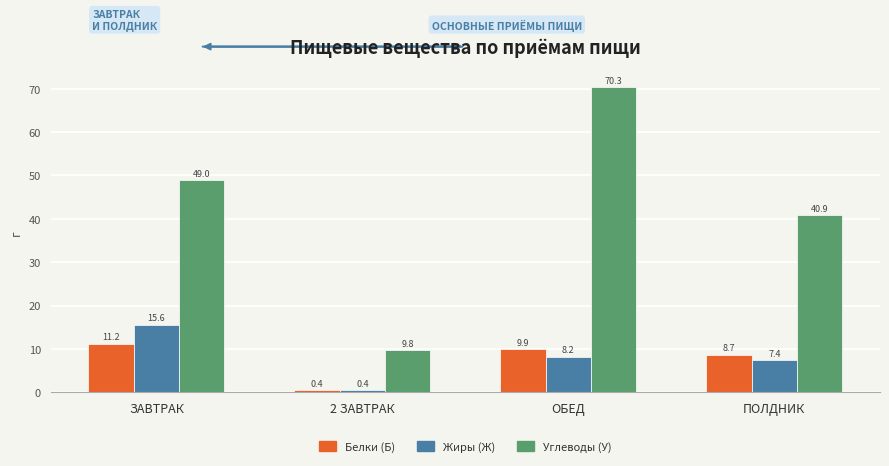

Reading left to right, extract all data points from this chart.

Белки (Б): ЗАВТРАК=11.2	2 ЗАВТРАК=0.4	ОБЕД=9.9	ПОЛДНИК=8.7
Жиры (Ж): ЗАВТРАК=15.6	2 ЗАВТРАК=0.4	ОБЕД=8.2	ПОЛДНИК=7.4
Углеводы (У): ЗАВТРАК=49.0	2 ЗАВТРАК=9.8	ОБЕД=70.3	ПОЛДНИК=40.9